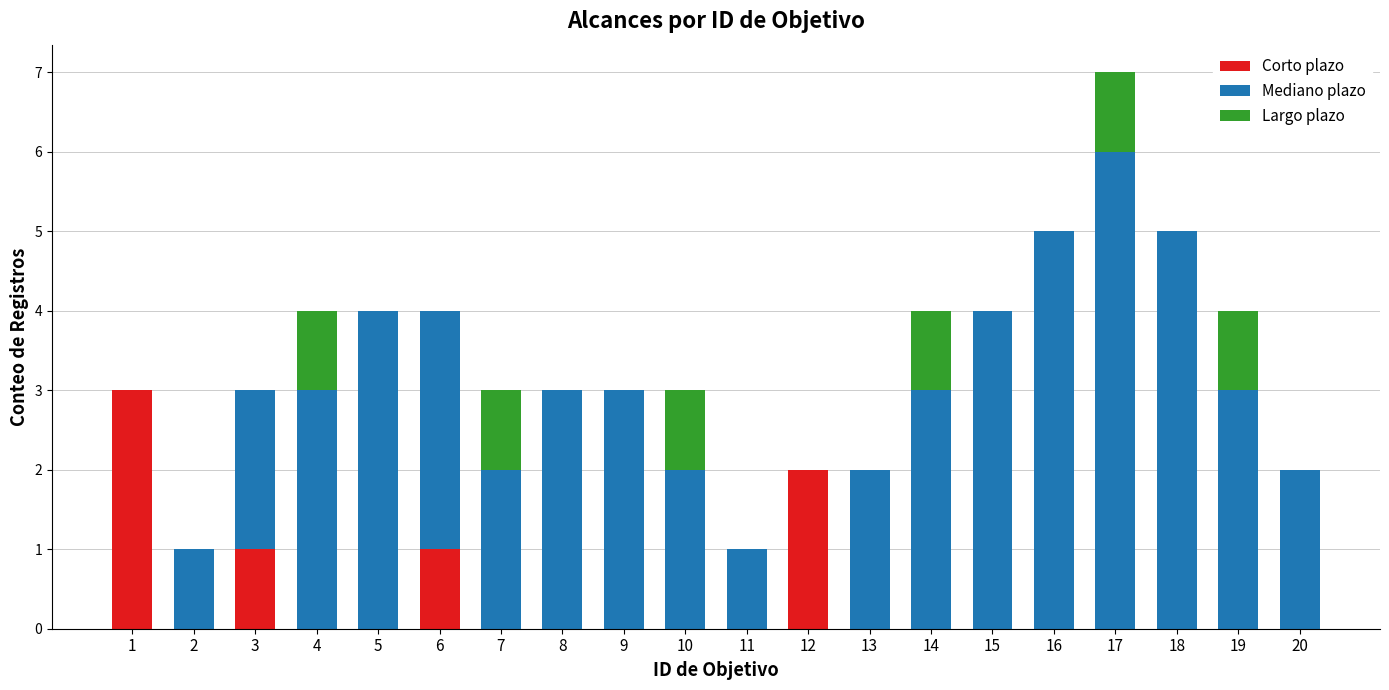

At which category is the sum across all series the highest?

17